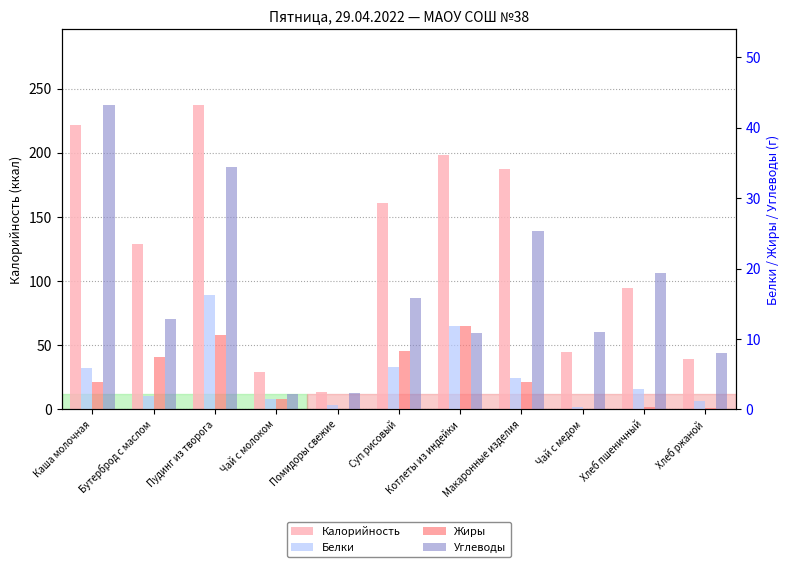

Count the number of categories in the chart.

11